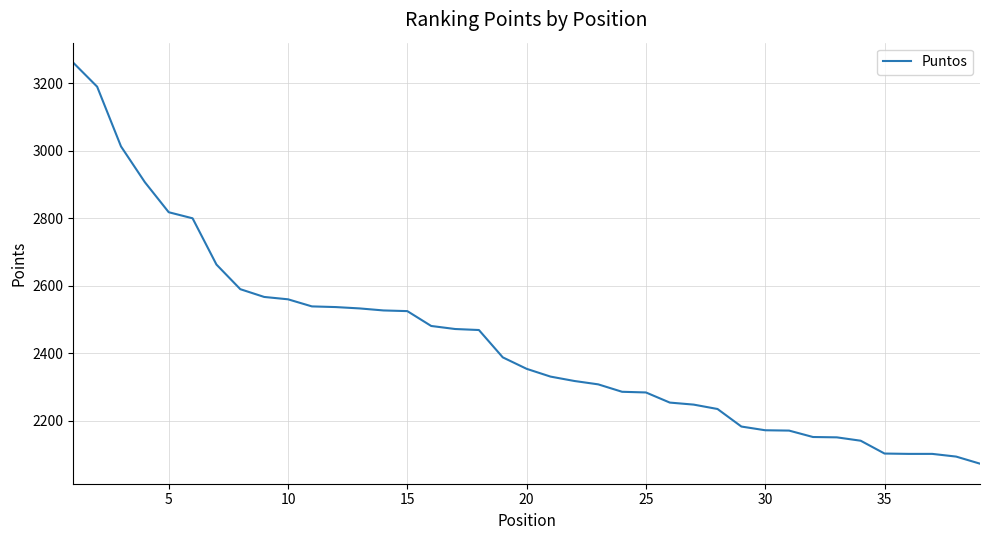

What is the difference between the maximum and minimum values?

1188